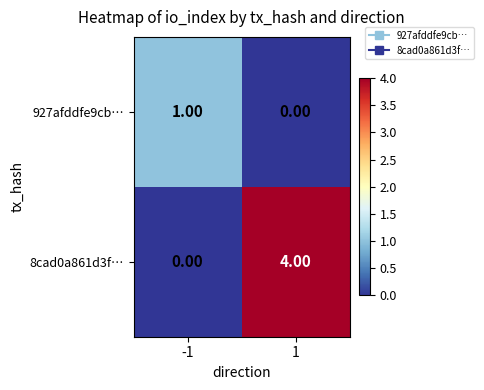

What is the total value across all series at -1?

1